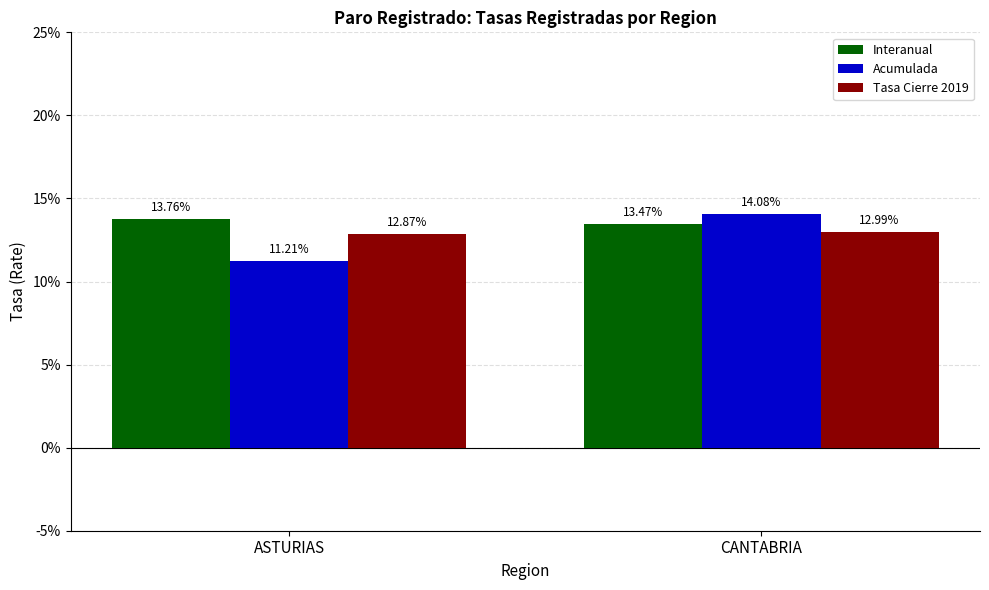

Does the chart contain stacked bars?

No